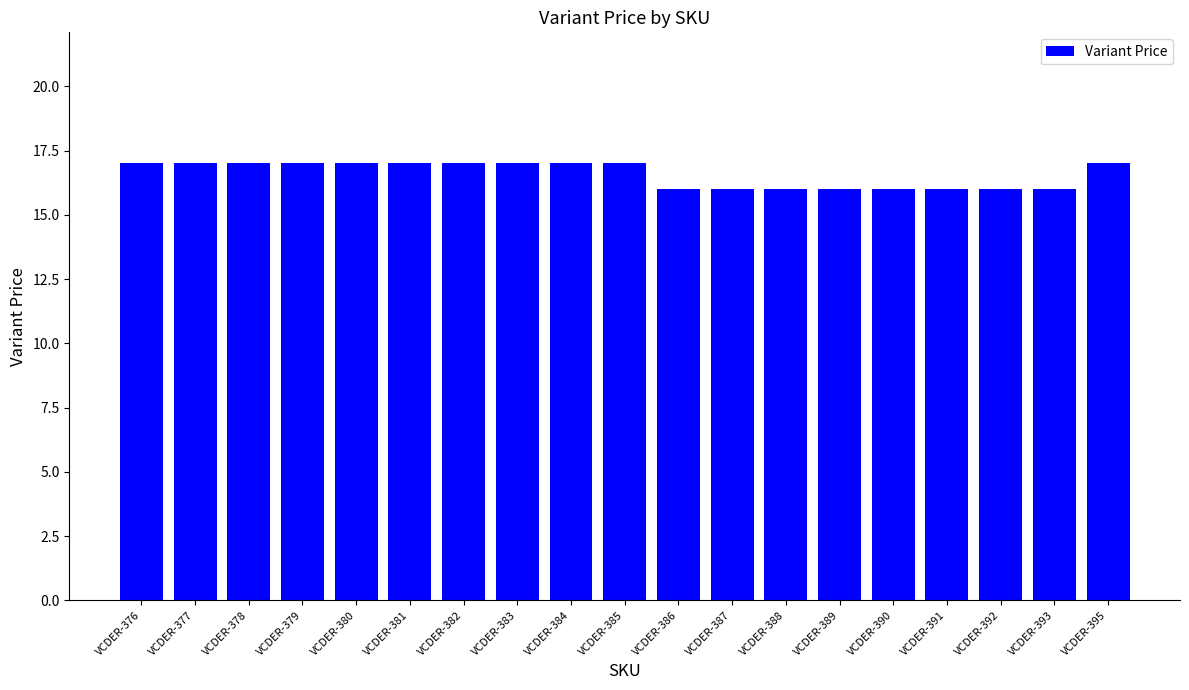

The value at VCDER-382 is 24. True or false?

False